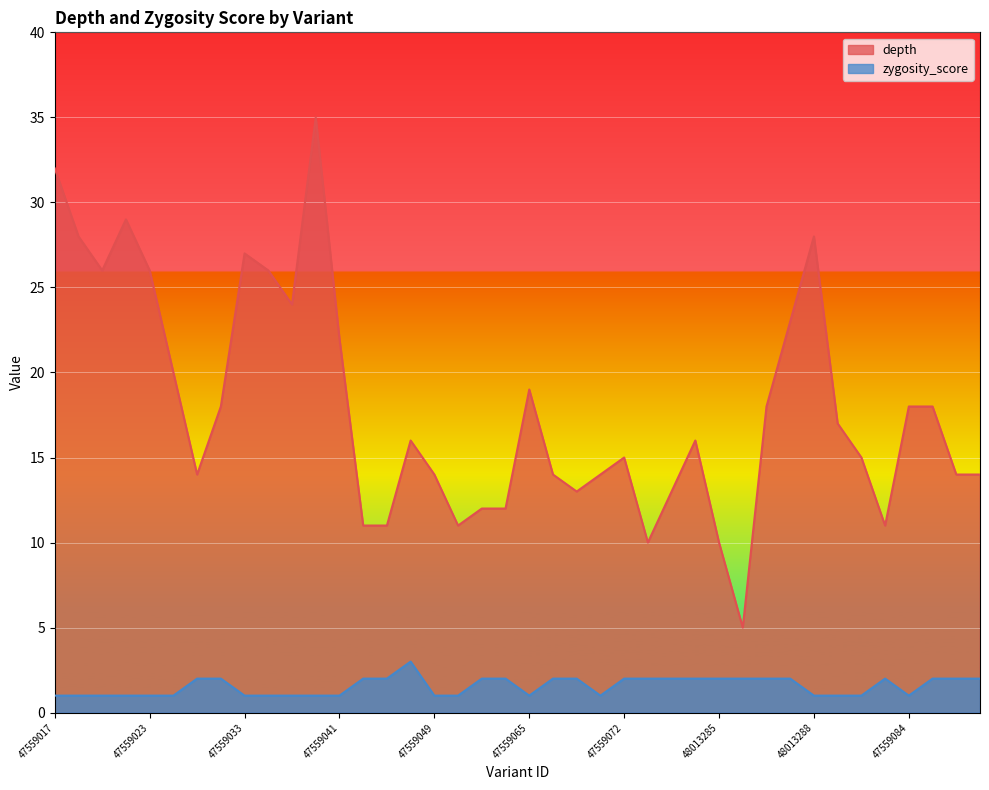

Rank the series by their average value, from lowest to highest.

zygosity_score, depth